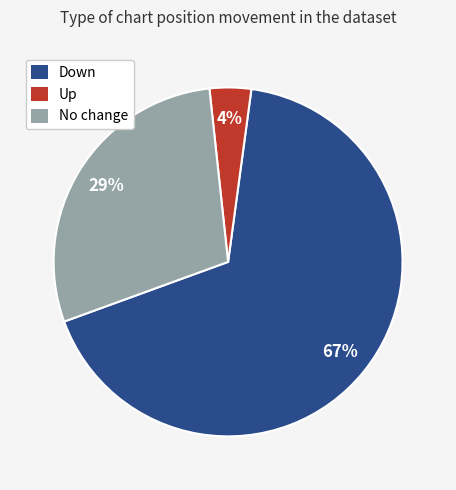

Which has a higher value, No change or Up?

No change